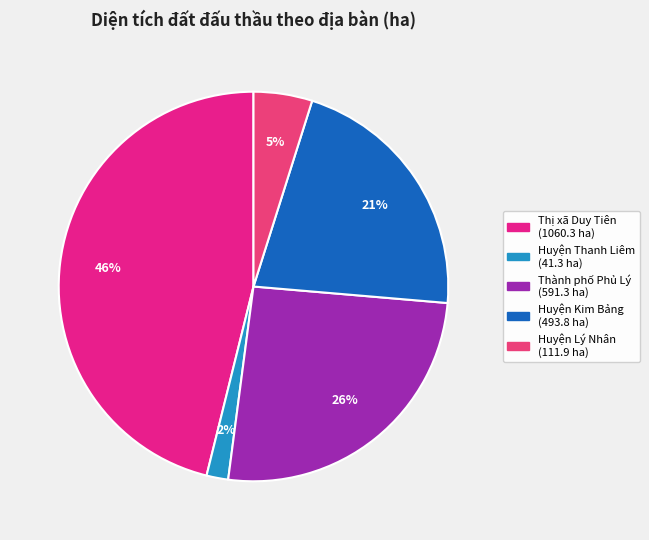

Which slice is the largest?

Thị xã Duy Tiên